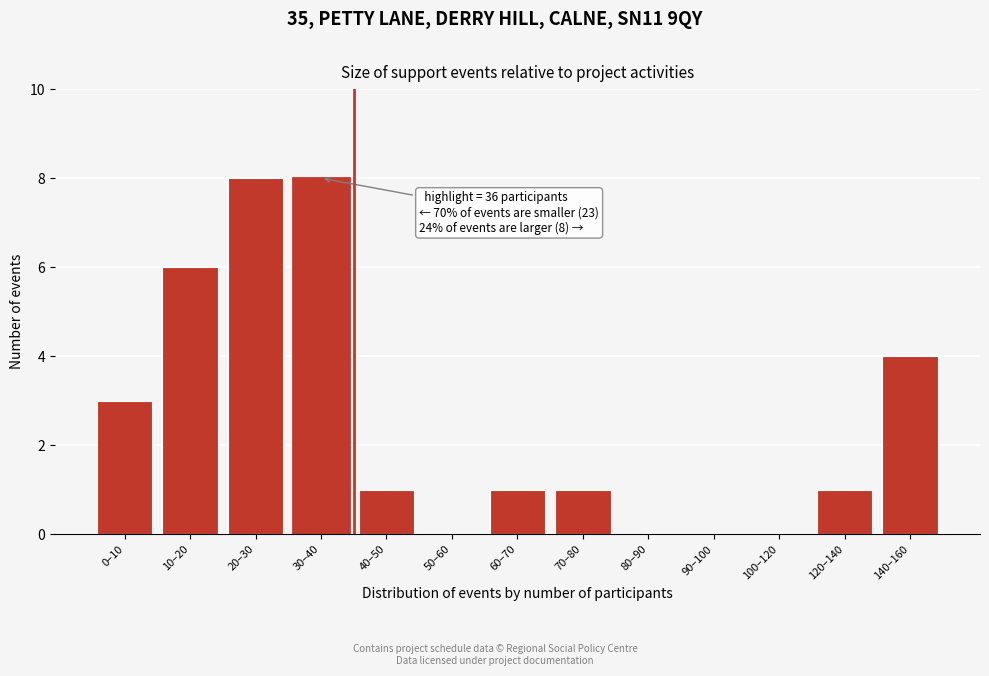

Reading left to right, list all the values displayed in this chart.

0–10=3	10–20=6	20–30=8	30–40=8	40–50=1	50–60=0	60–70=1	70–80=1	80–90=0	90–100=0	100–120=0	120–140=1	140–160=4